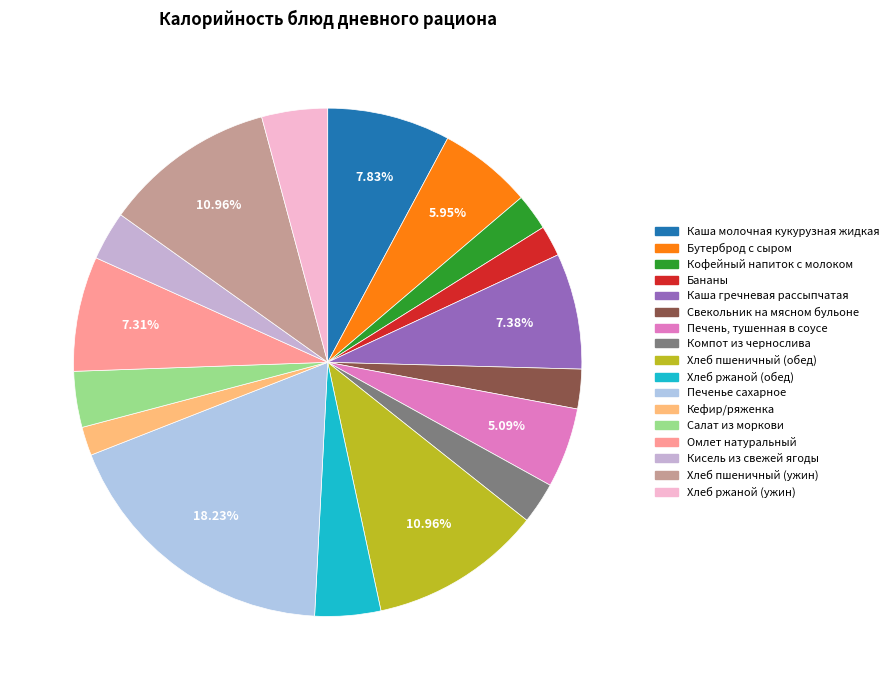

To the nearest percent, what is the difference between the largest and smallest slice percentages?

16%